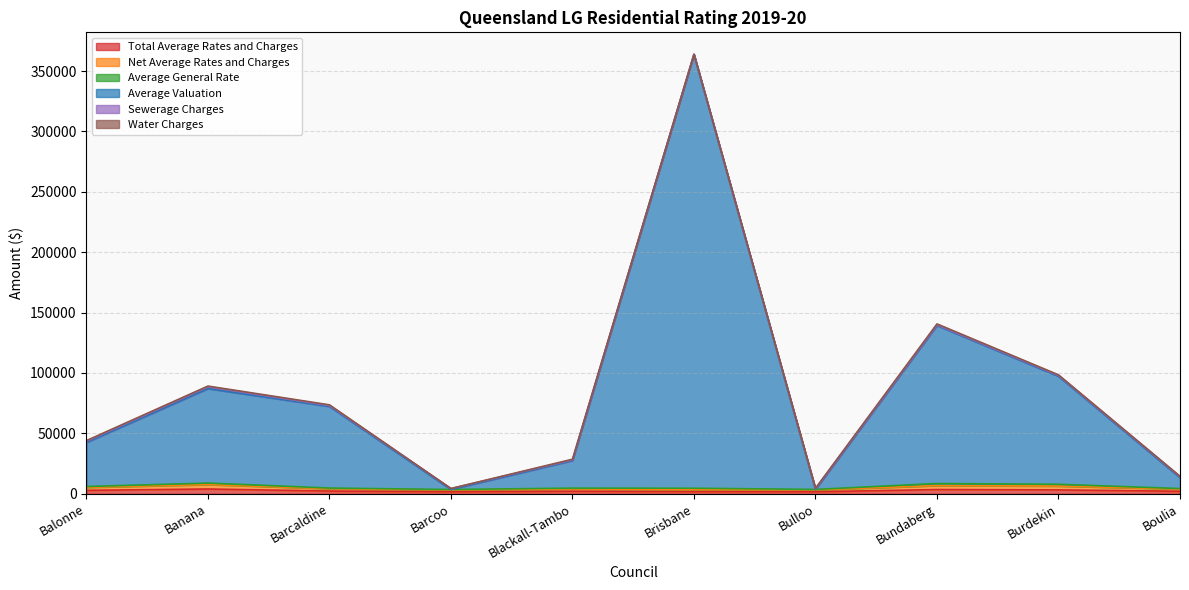

What is the value of the Net Average Rates and Charges point at the 4th from the left?

3006.0